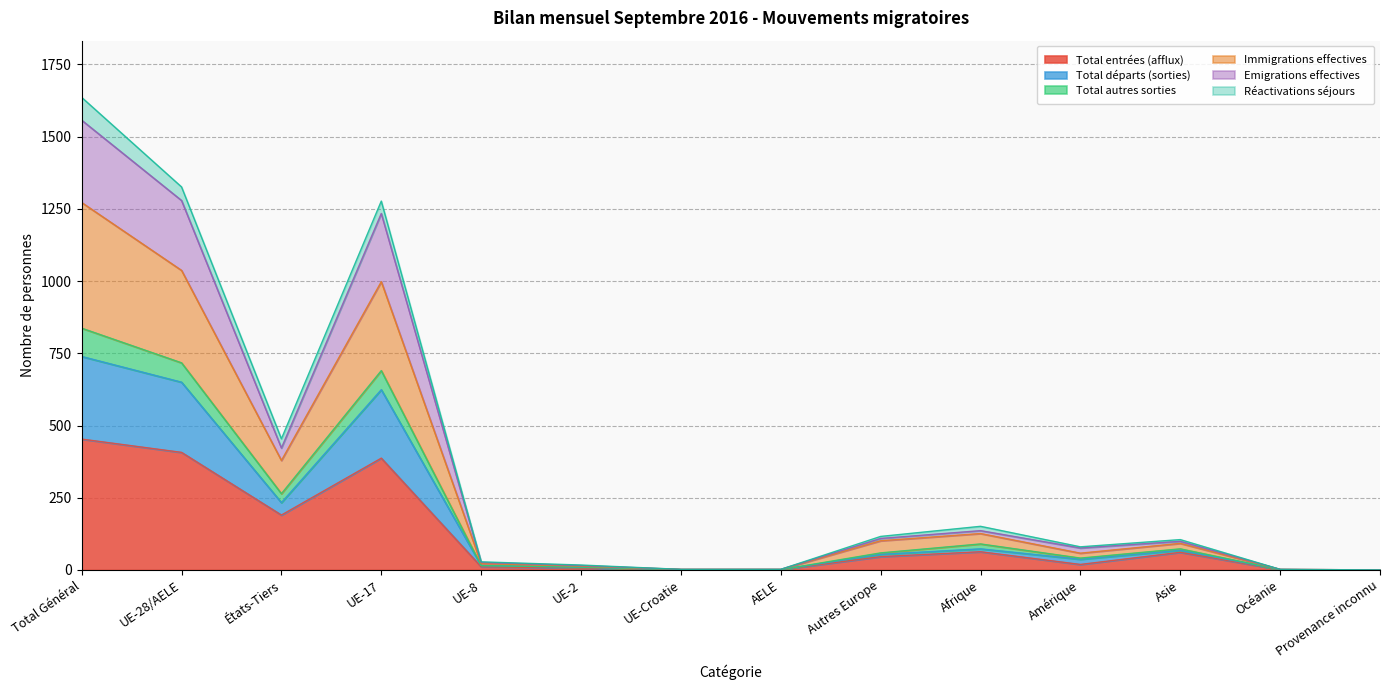

What position from the right is UE-28/AELE?

13